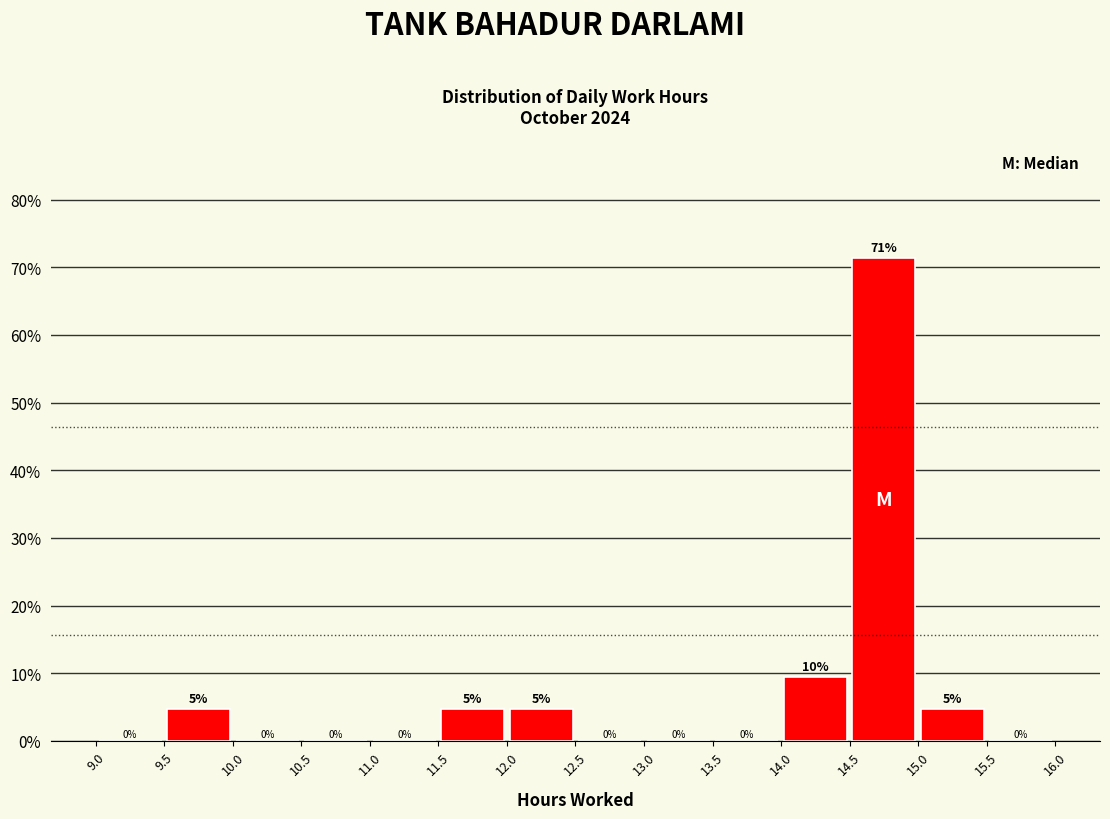

Which range on the x-axis has the tallest bar?

14.5 to 15.0